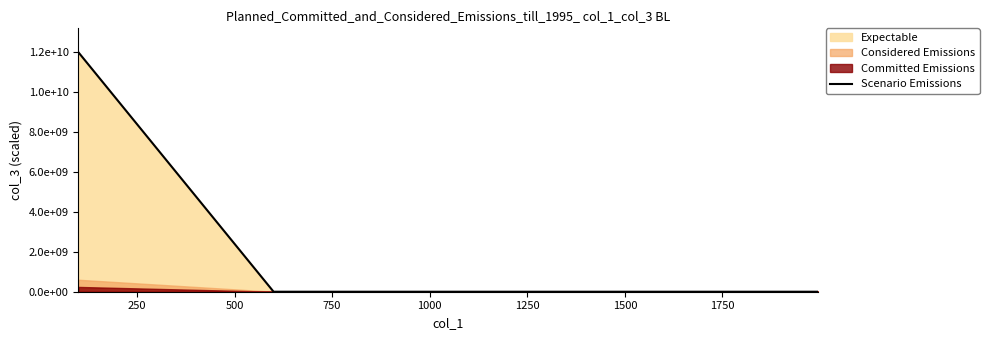

Count the values in the range 0 to 1200000000.

30